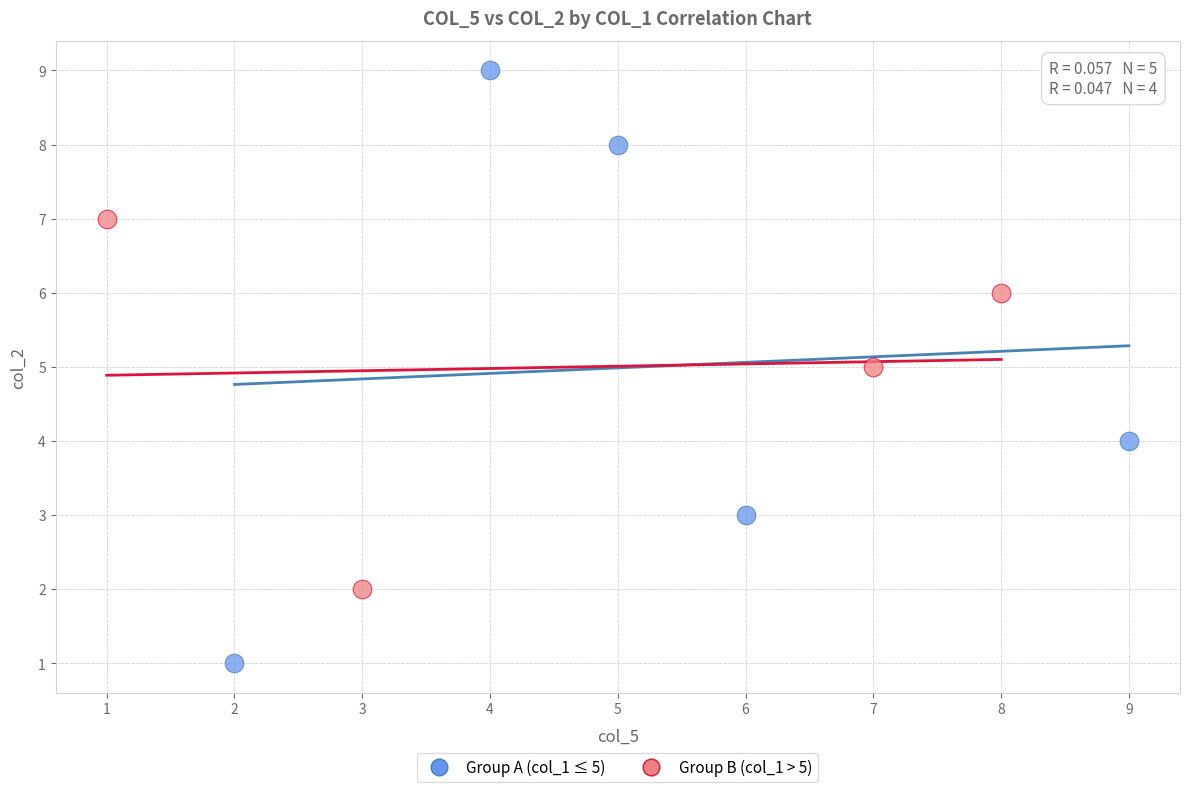

Which series reaches the maximum Y coordinate?

Group A (col_1 ≤ 5)